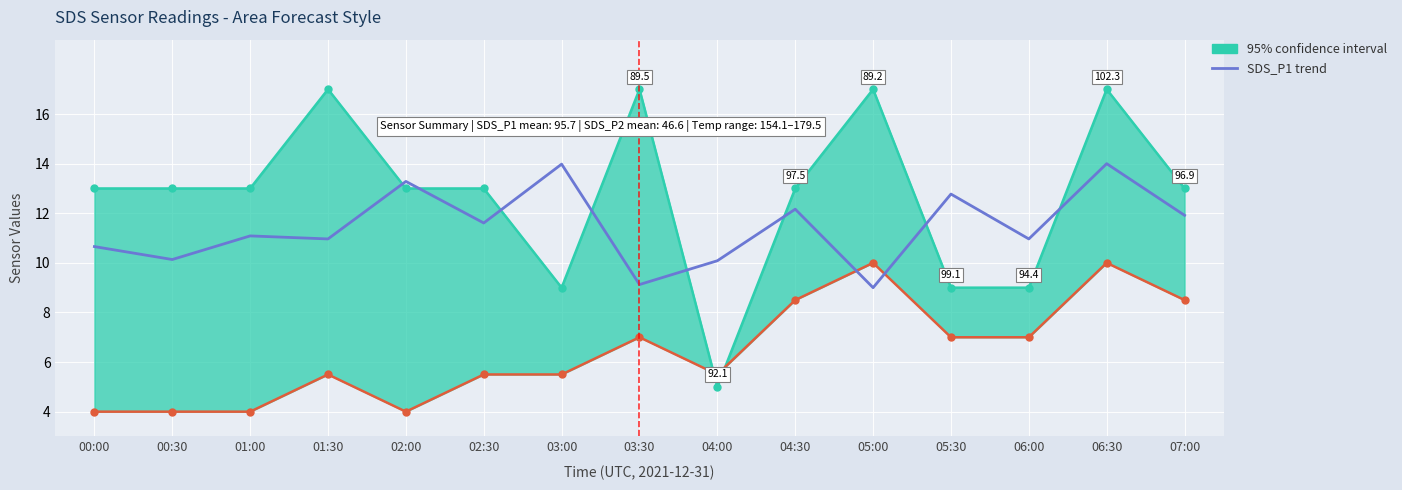

What position from the right is 01:00?

13